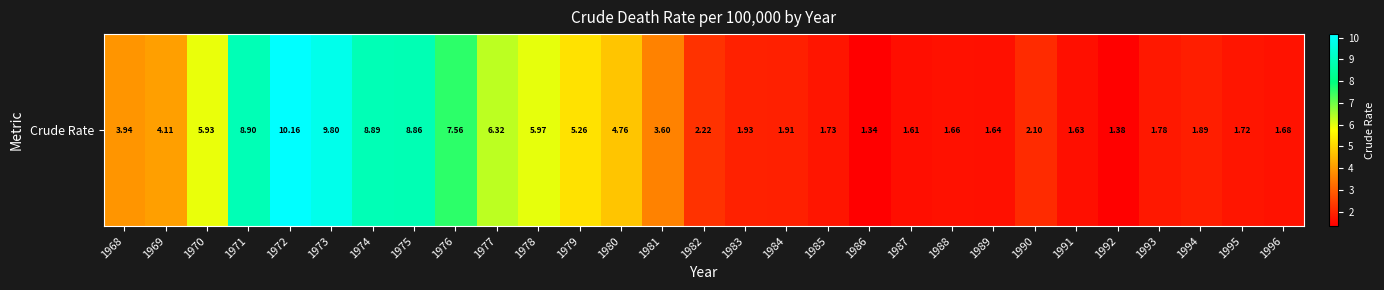

Which has a higher value, 1980 or 1996?

1980